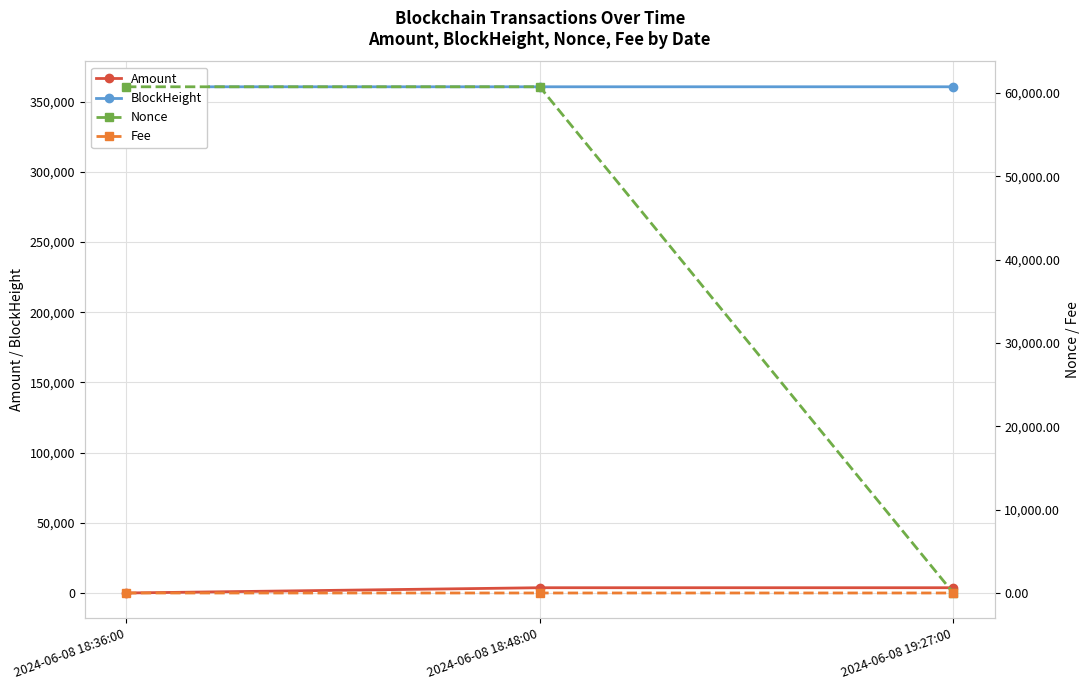

At which label does BlockHeight first exceed 360640?

2024-06-08 19:27:00